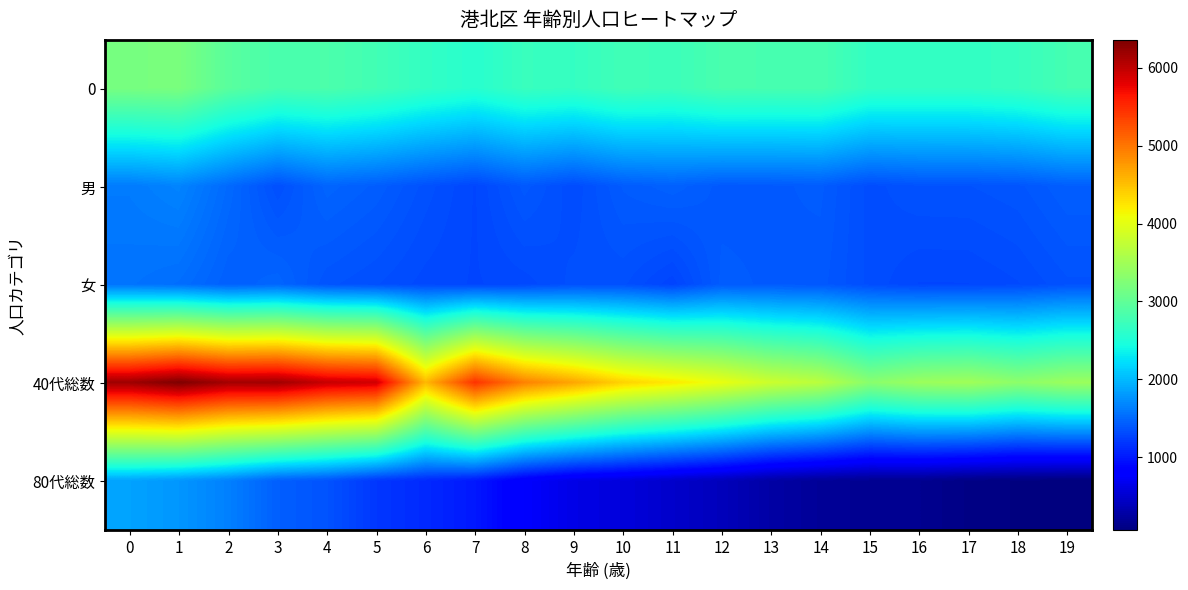

Reading right to left, transcribe all the data shown in this chart.

0: 19=2790	18=2689	17=2648	16=2646	15=2655	14=2814	13=2812	12=2819	11=2724	10=2758	9=2664	8=2697	7=2570	6=2653	5=2768	4=2842	3=2817	2=2946	1=3196	0=3176
男: 19=1434	18=1379	17=1361	16=1360	15=1326	14=1418	13=1405	12=1401	11=1452	10=1415	9=1319	8=1397	7=1285	6=1351	5=1429	4=1473	3=1342	2=1504	1=1666	0=1613
女: 19=1356	18=1310	17=1287	16=1286	15=1329	14=1396	13=1407	12=1418	11=1272	10=1343	9=1345	8=1300	7=1285	6=1302	5=1339	4=1369	3=1475	2=1442	1=1530	0=1563
40代総数: 19=3446	18=3341	17=3485	16=3450	15=3312	14=3681	13=3815	12=4040	11=4229	10=4380	9=4678	8=4925	7=5448	6=4558	5=5911	4=5963	3=6177	2=6155	1=6359	0=6187
80代総数: 19=57	18=78	17=101	16=157	15=167	14=200	13=273	12=393	11=480	10=571	9=628	8=768	7=997	6=1103	5=1191	4=1364	3=1439	2=1645	1=1780	0=1857